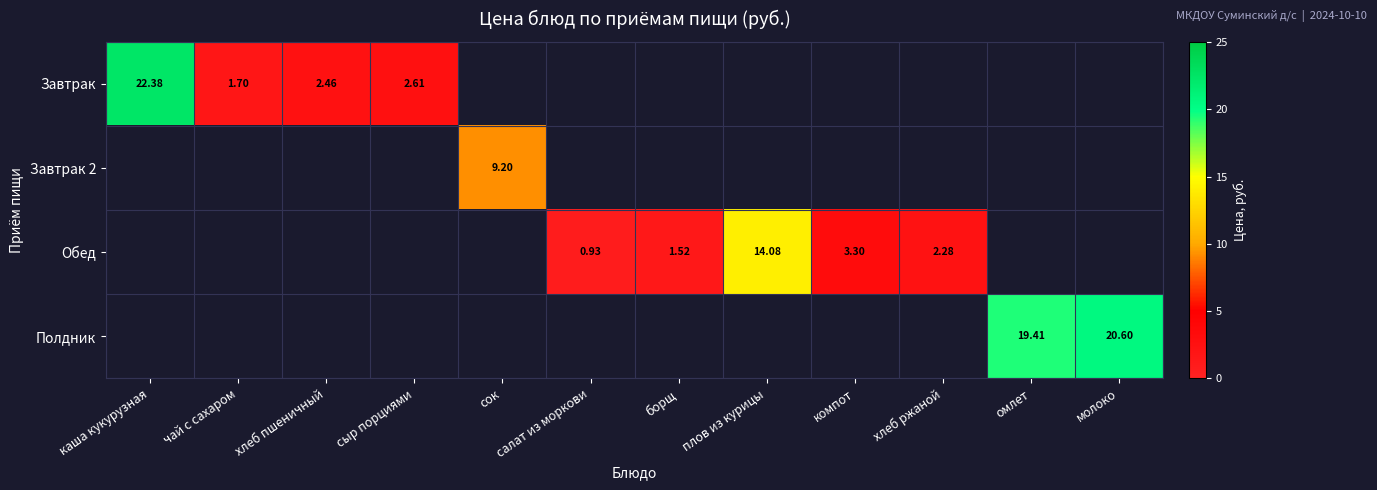

What is the minimum value shown in the chart?

0.9